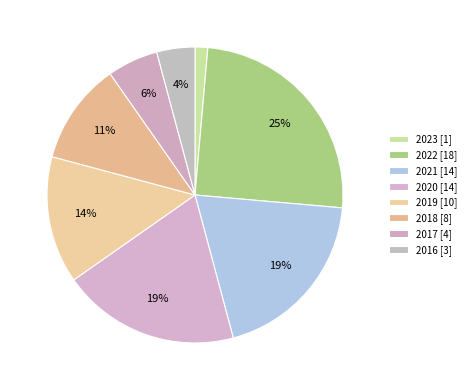

Approximately how many times larger is the value at 2016 compared to 2022?

0.2